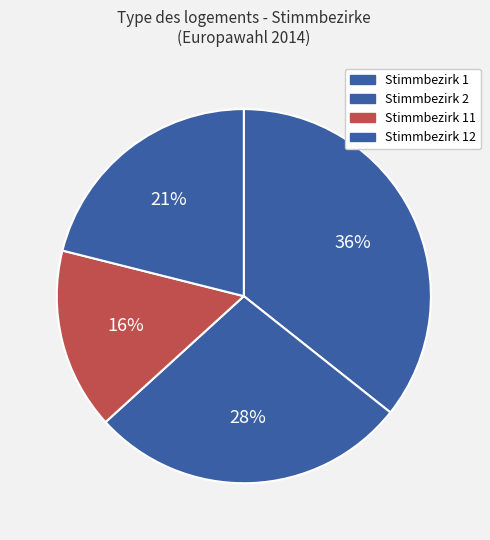

The Stimmbezirk 12 slice represents 34% of the pie. True or false?

False